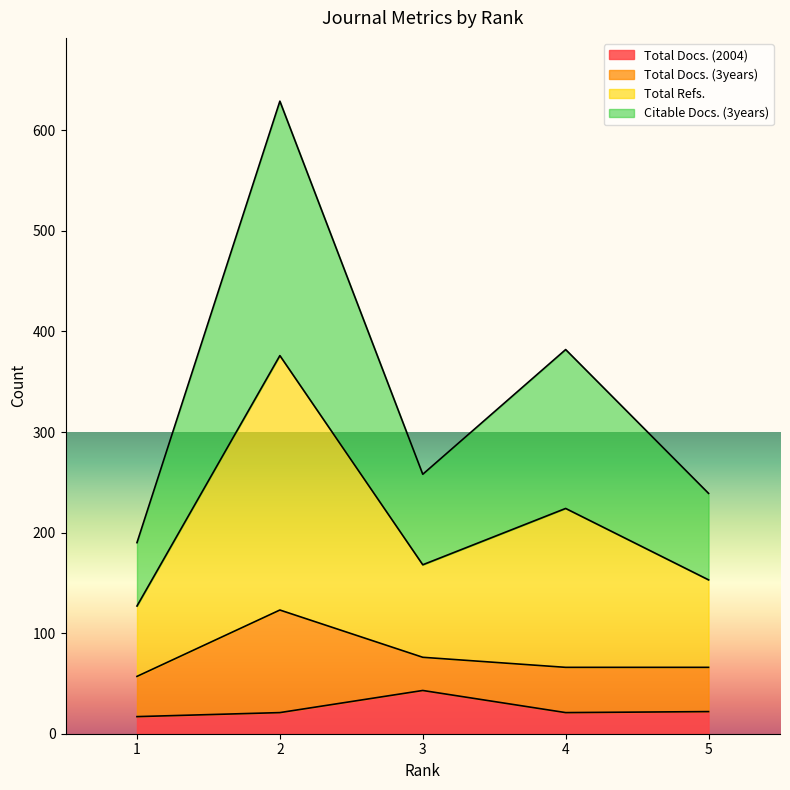

Which series has the largest total across all categories?

Total Refs.